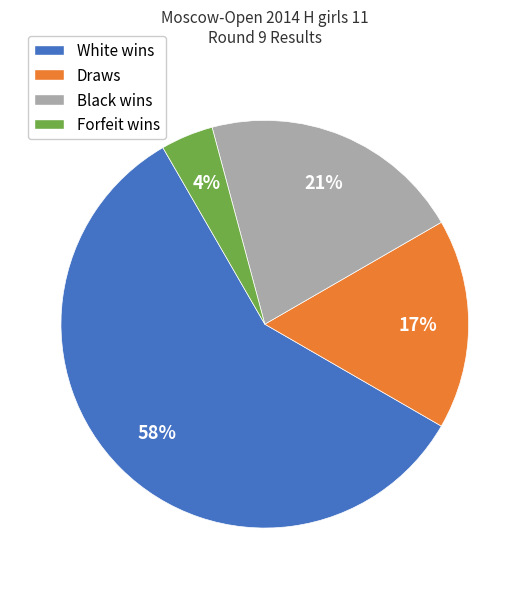

To the nearest percent, what percentage of the pie is Forfeit wins?

4%